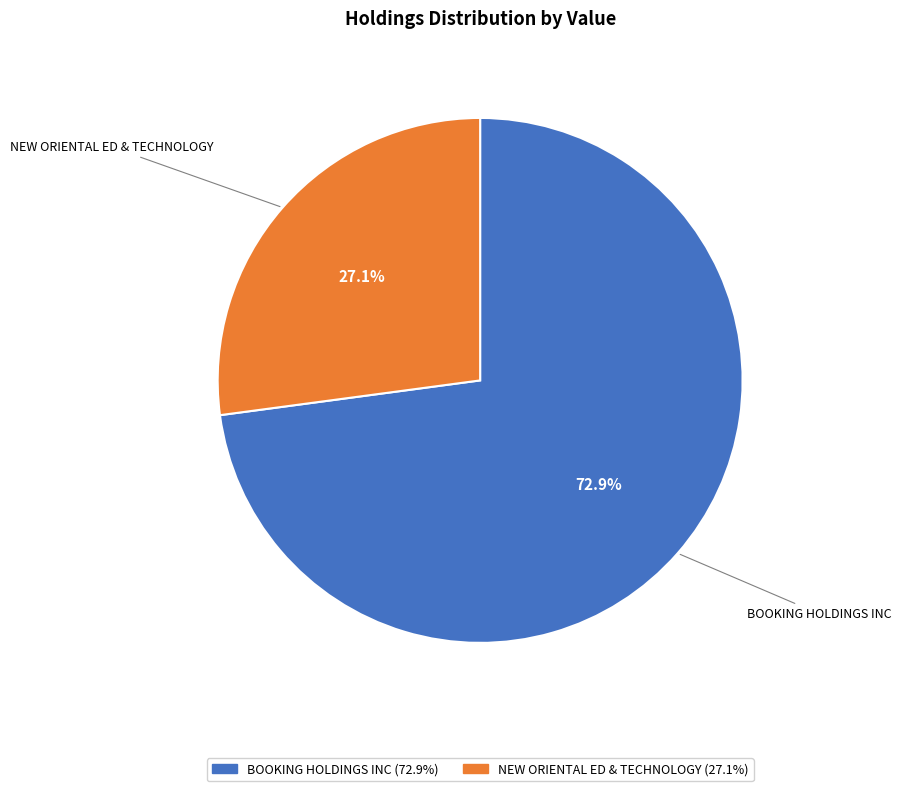

What percentage is the BOOKING HOLDINGS INC slice, to the nearest percent?

73%